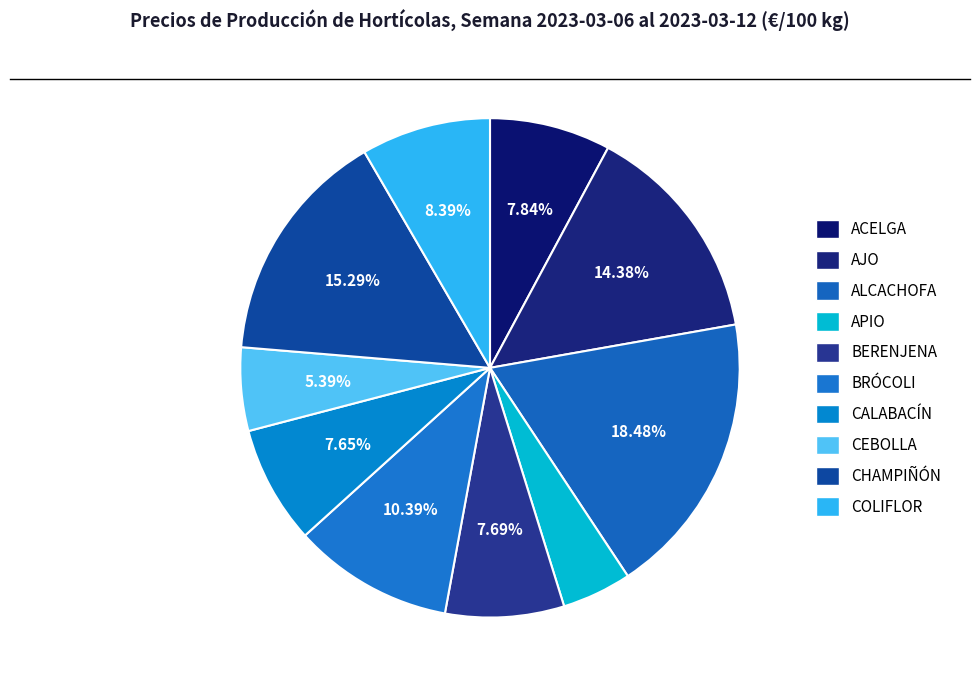

Is it true that ACELGA is 8% of the pie?

True